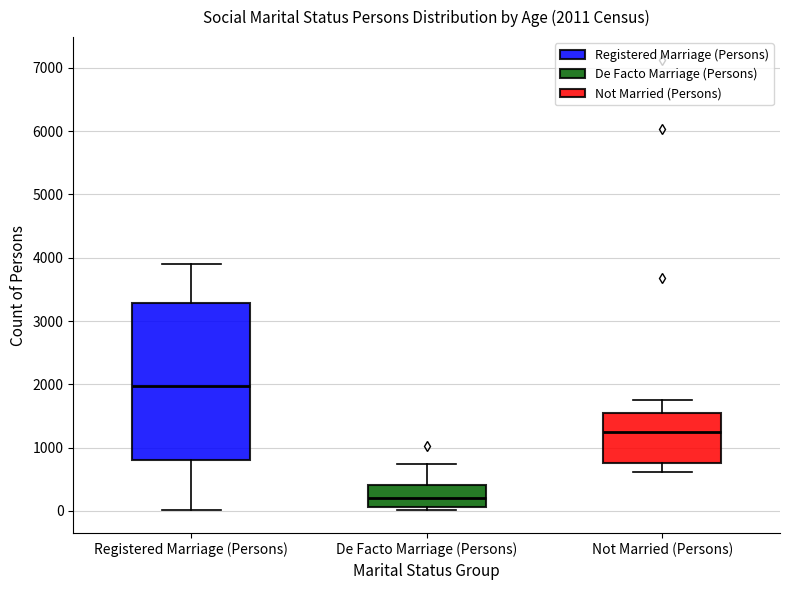

Which box is the tallest, from its lower edge to its upper edge?

Registered Marriage (Persons)